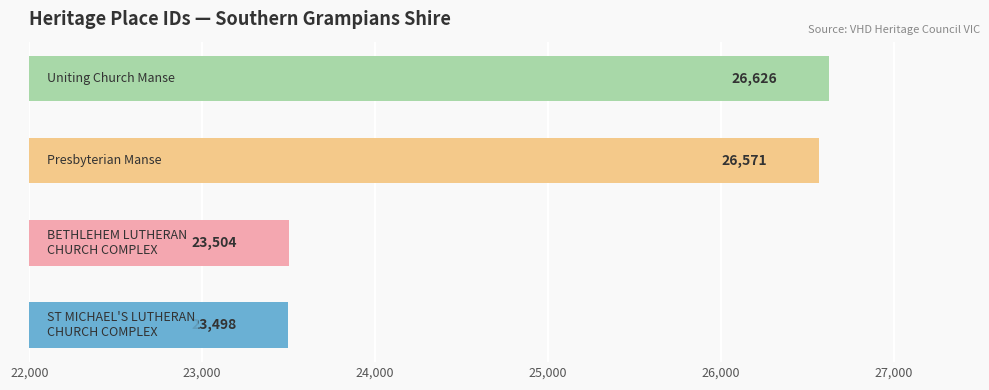

What is the average value?

25050